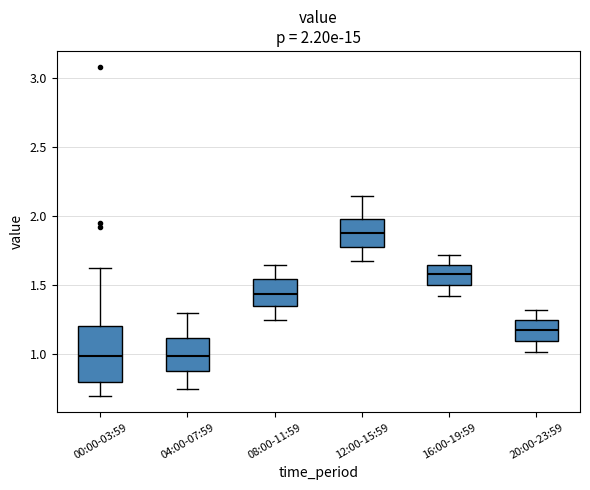

Which box is the tallest, from its lower edge to its upper edge?

00:00-03:59